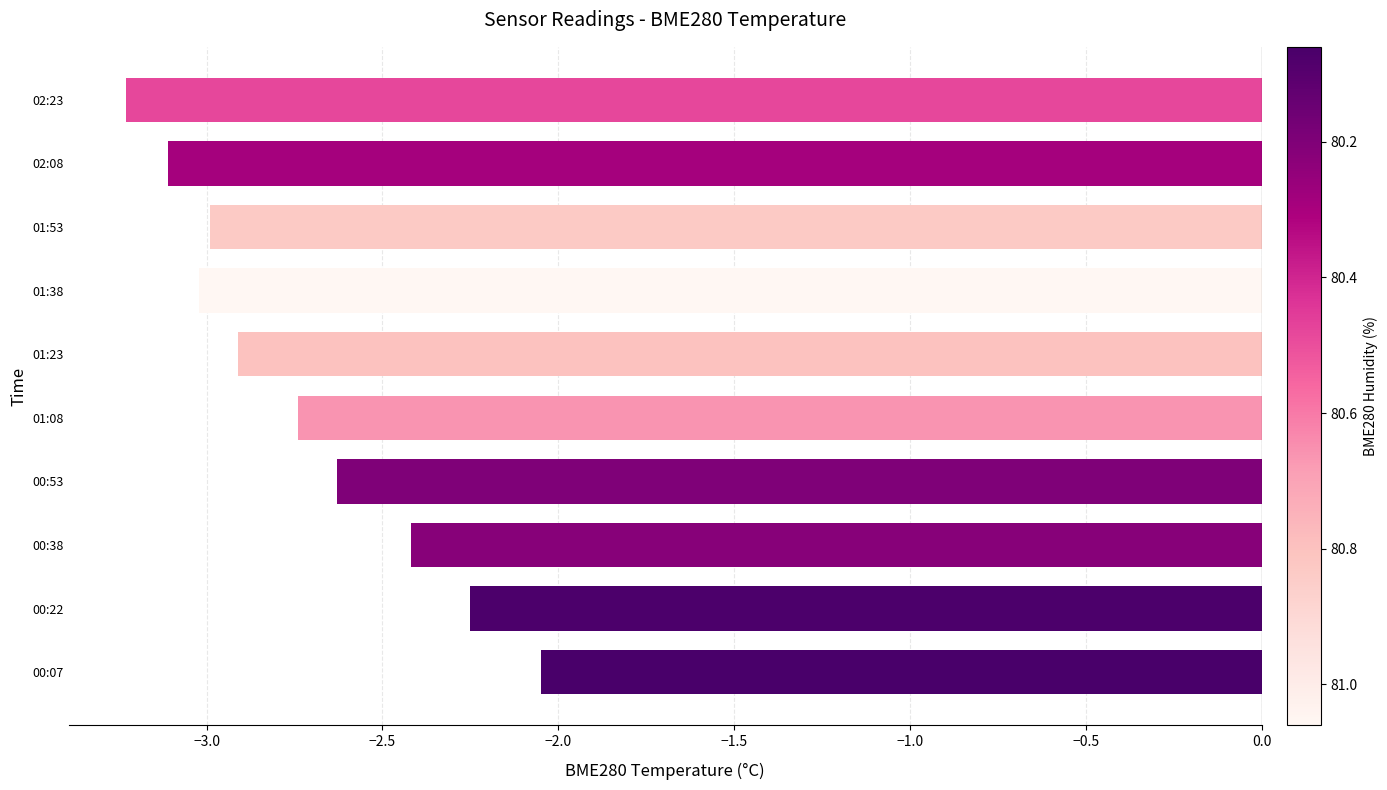

What is the difference between the maximum and minimum values?

1.2